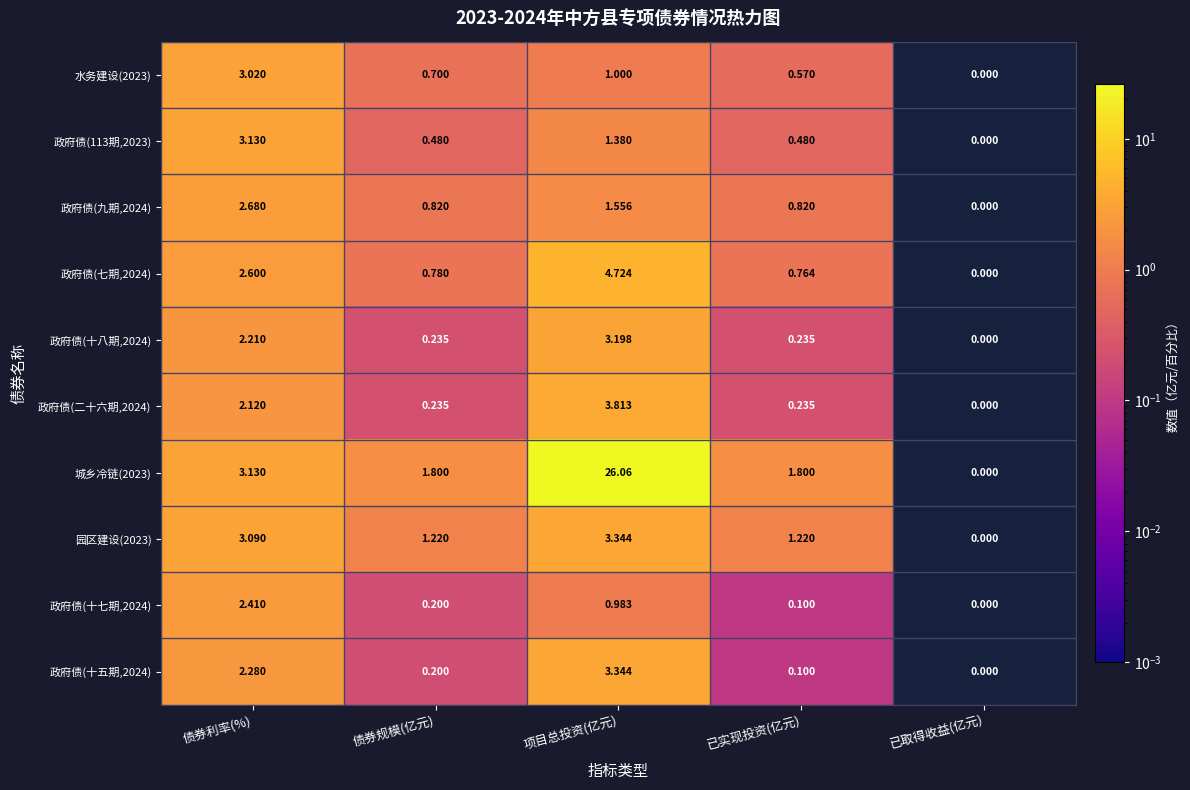

What is the difference between the highest and lowest values at 债券利率(%)?

1.0